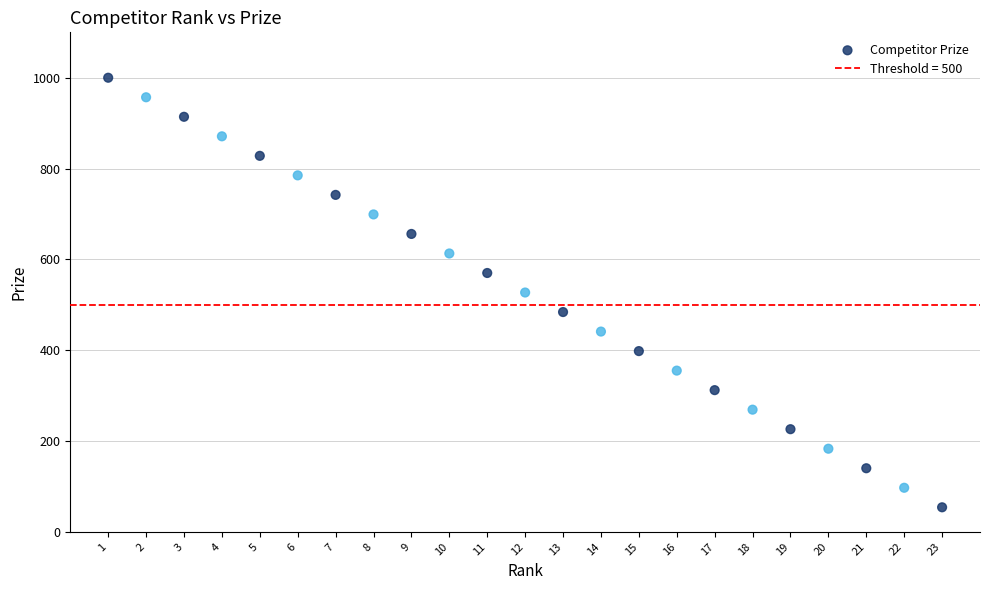

What is the range of Y values (max minus min)?

946